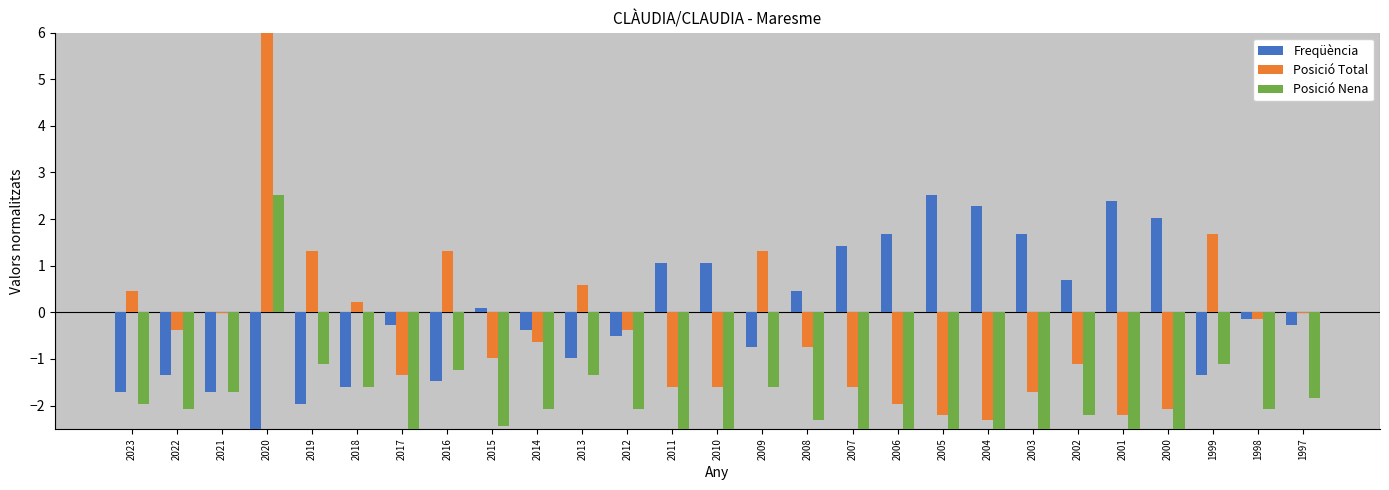

Count the number of categories in the chart.

27